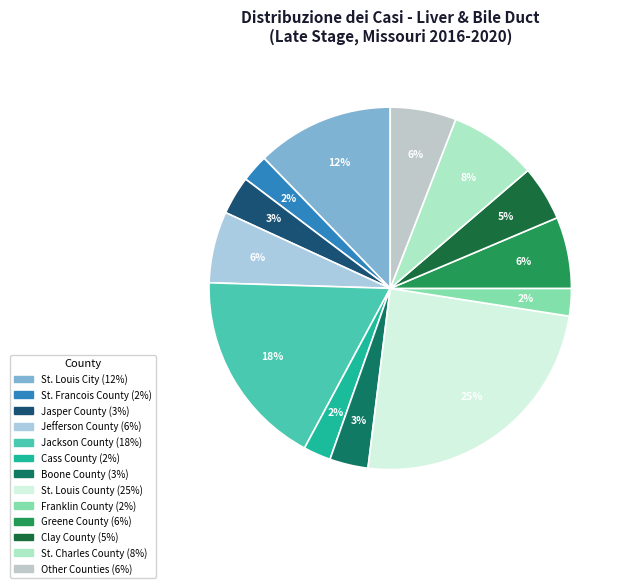

How many slices are in this pie chart?

13